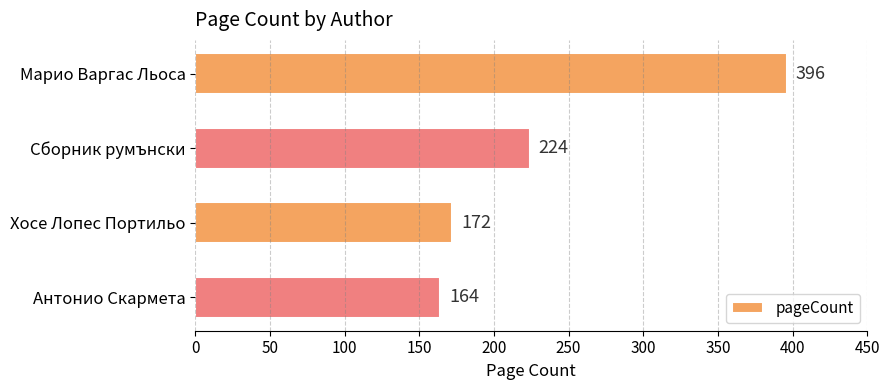

What is the sum of all values?

956